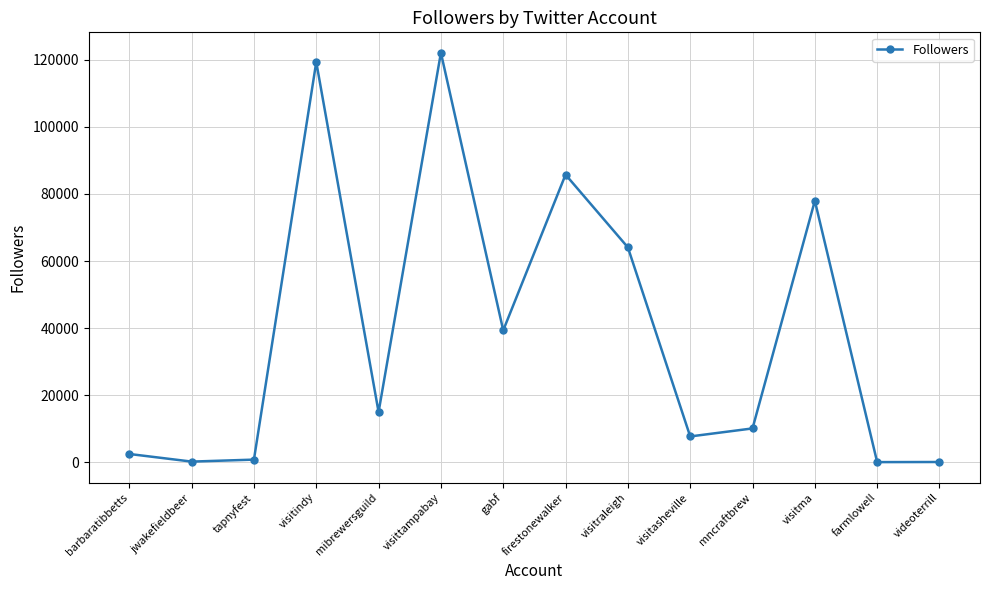

Count the number of data series in this chart.

1